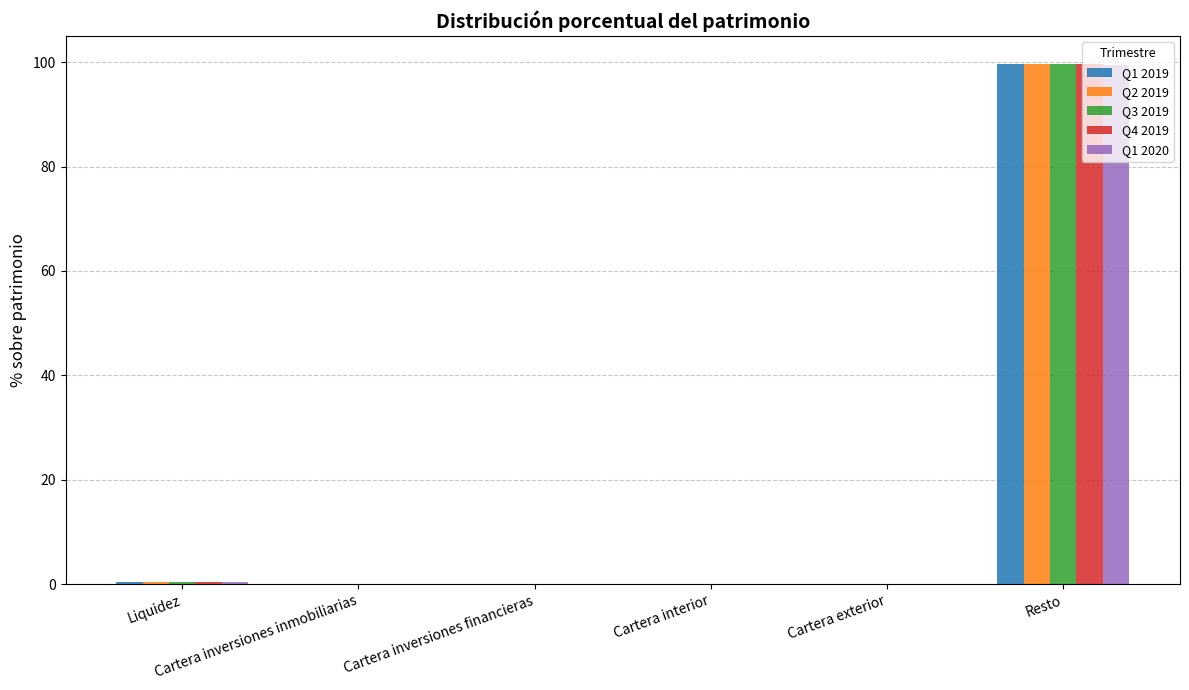

What are all the series names shown in the legend?

Q1 2019, Q2 2019, Q3 2019, Q4 2019, Q1 2020